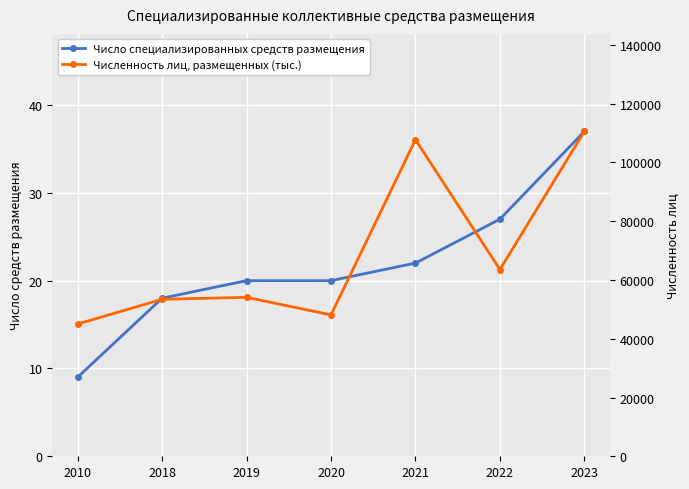

Which label corresponds to the largest value in the chart?

2023